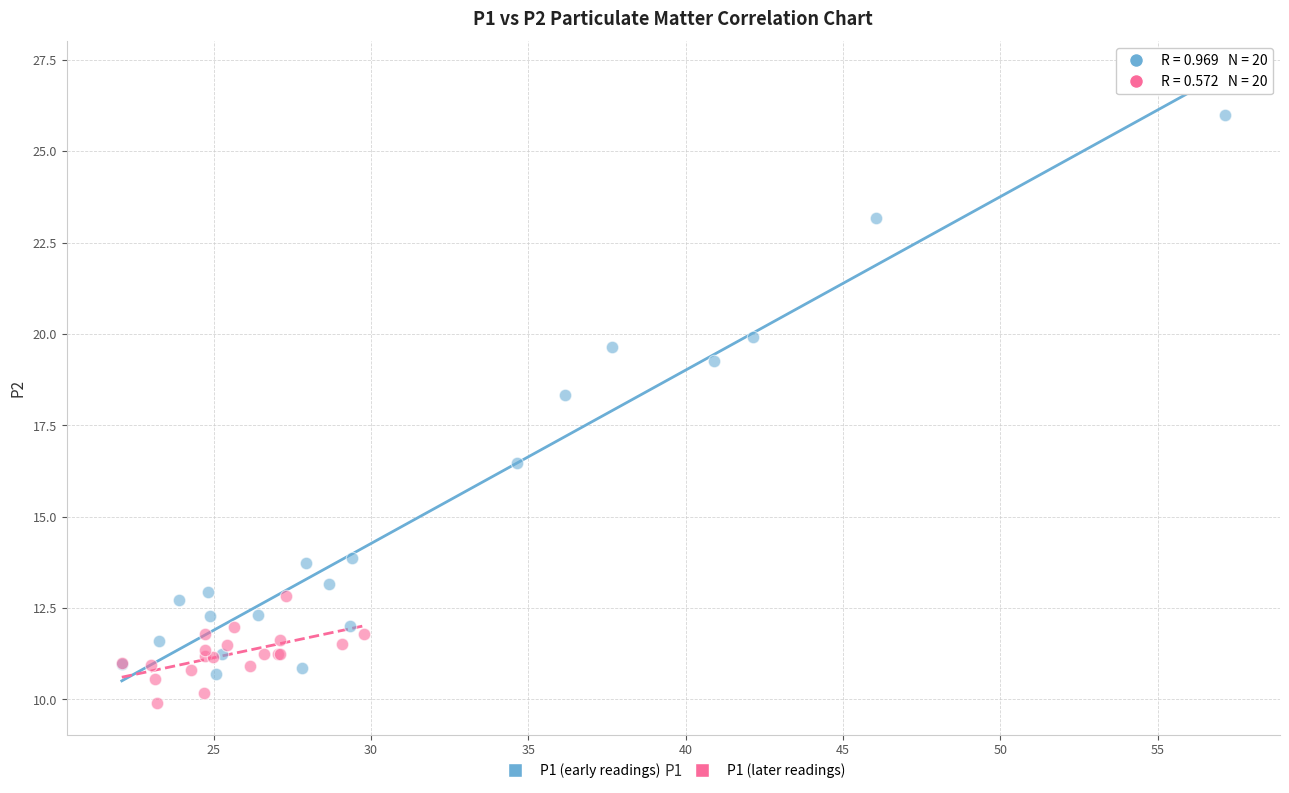

Which series contains the lowest Y value?

P1 (later readings)